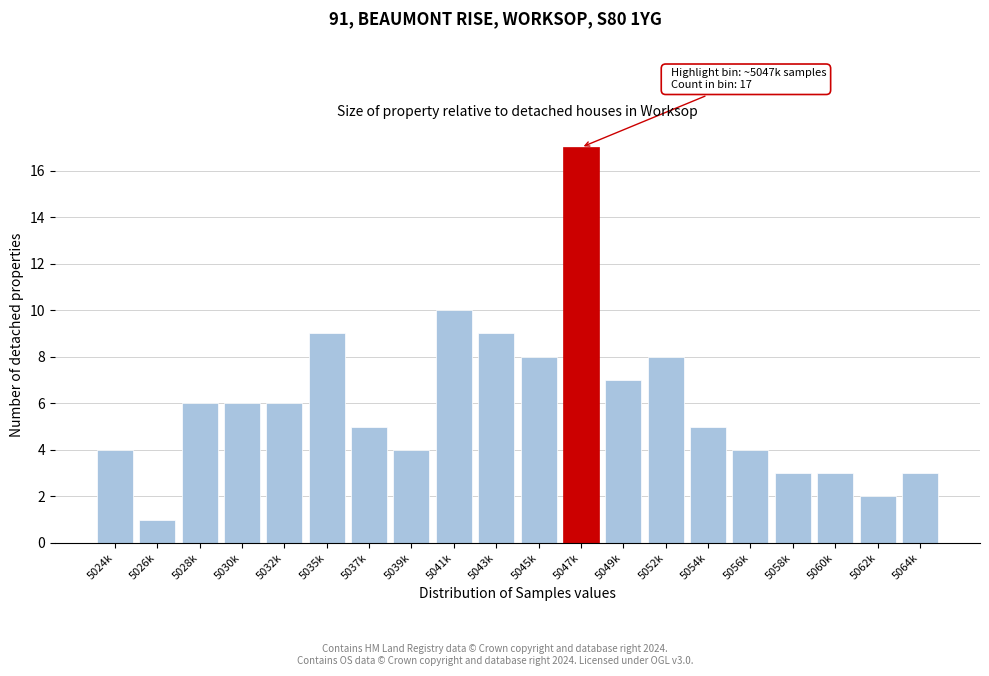

Reading left to right, what are all the values shown in this chart?

4	1	6	6	6	9	5	4	10	9	8	17	7	8	5	4	3	3	2	3